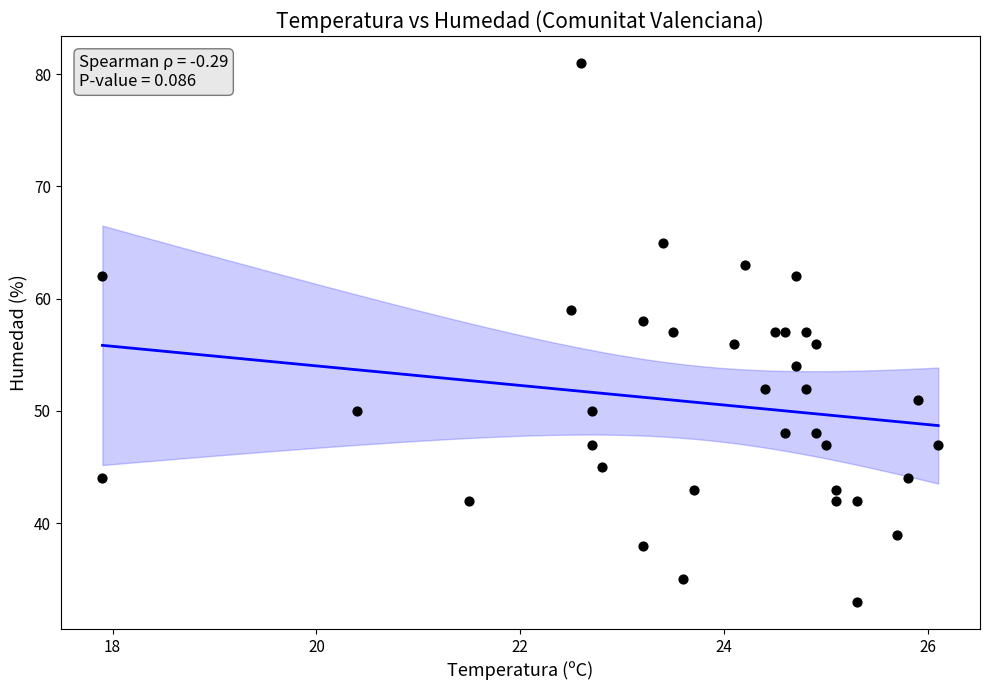

What is the range of Y values (max minus min)?

48